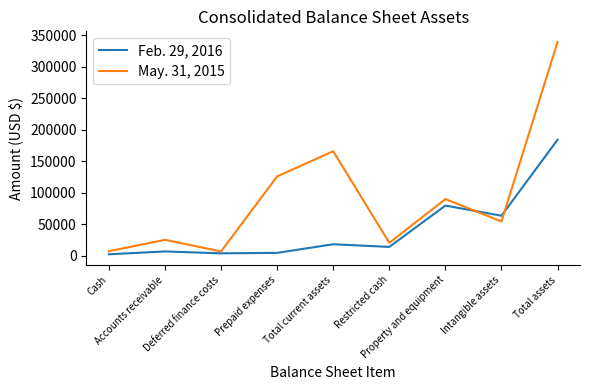

What is the difference between the highest and lowest values at Total assets?

155316